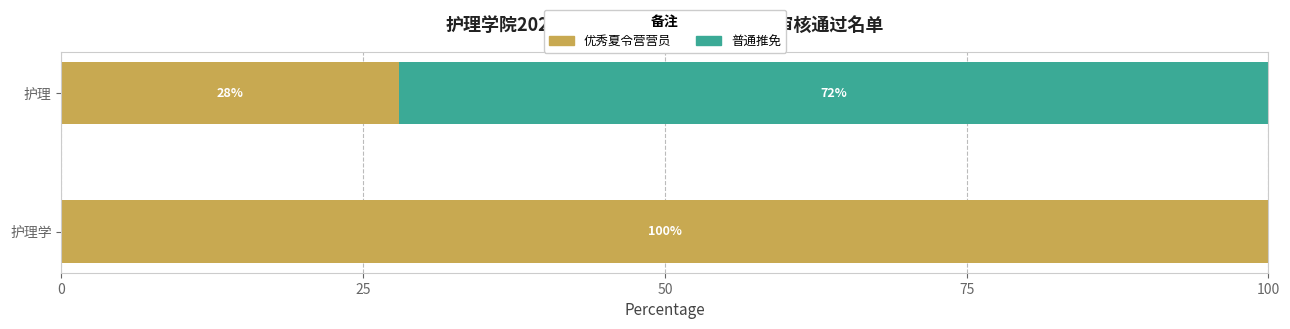

How many 优秀夏令营营员 values are between 28 and 100?

2